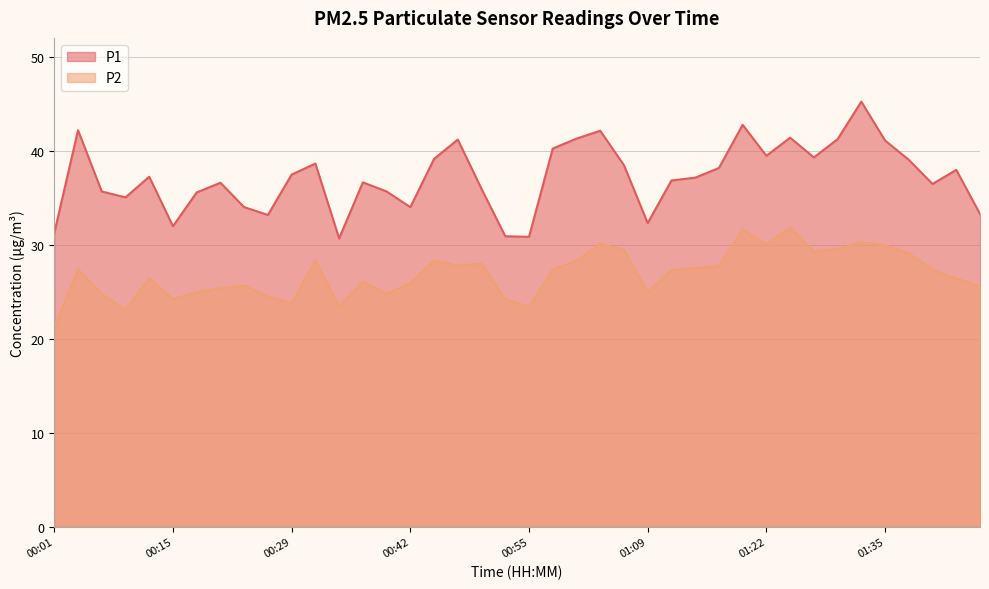

True or false: P2 and P1 cross at least once.

False